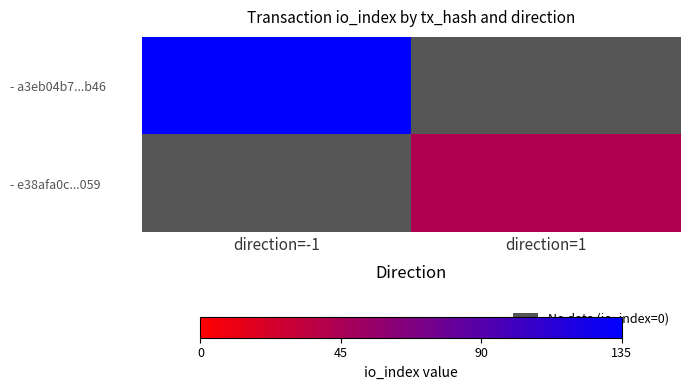

Is it true that - a3eb04b7...b46 equals 78.5 at direction=-1?

False